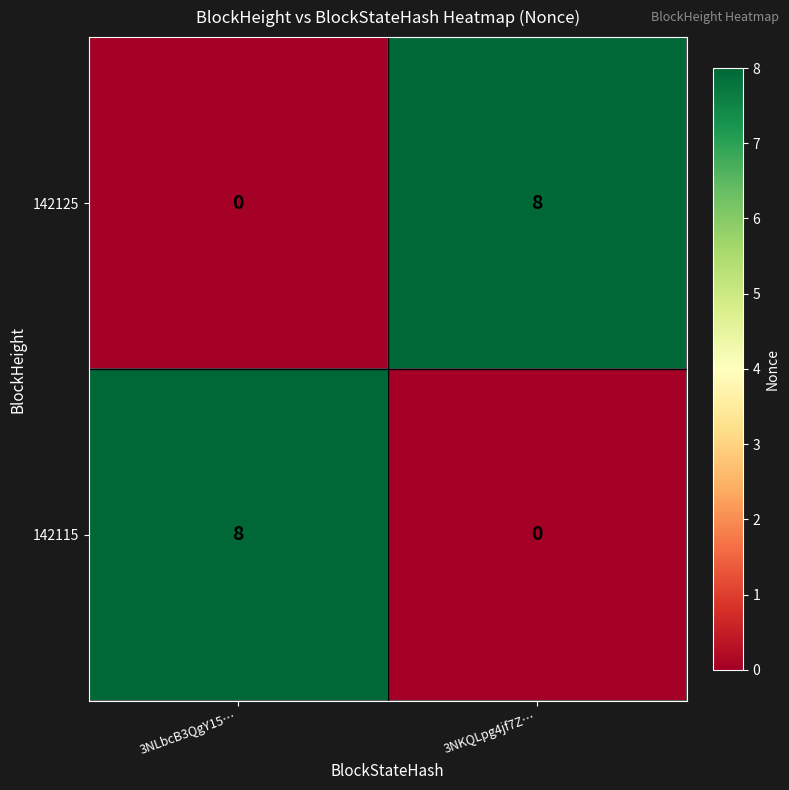

Rank the categories by 142125 value from highest to lowest.

3NKQLpg4jf7Z…, 3NLbcB3QgY15…